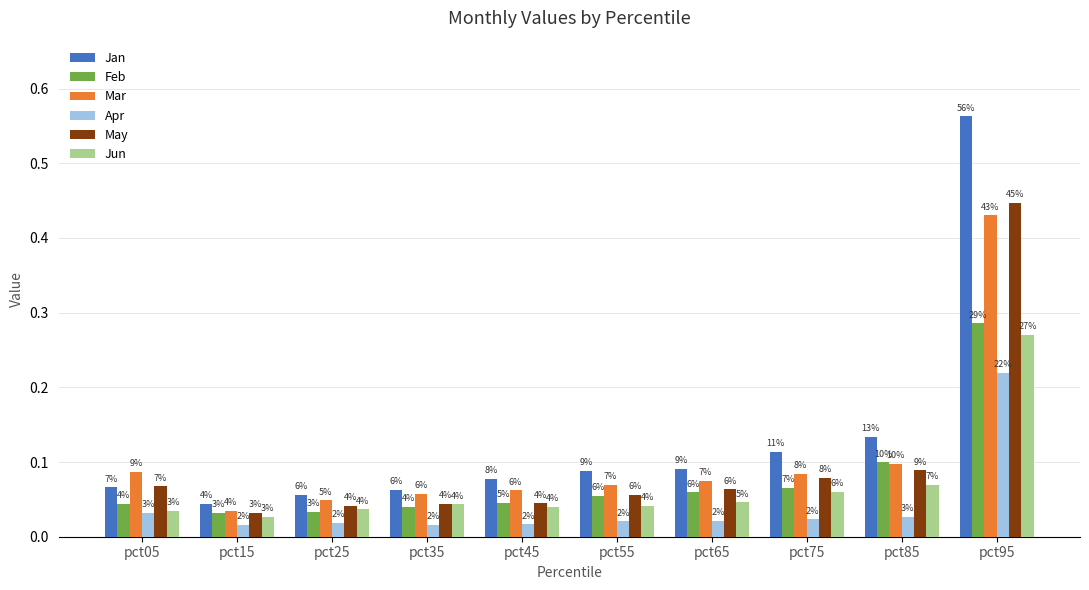

At which label is Jun closest to 0?

pct15